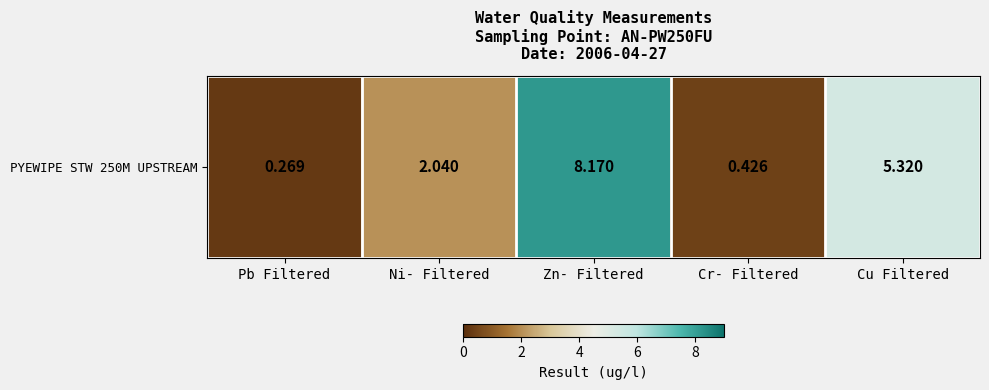

What is the maximum value shown in the chart?

8.2